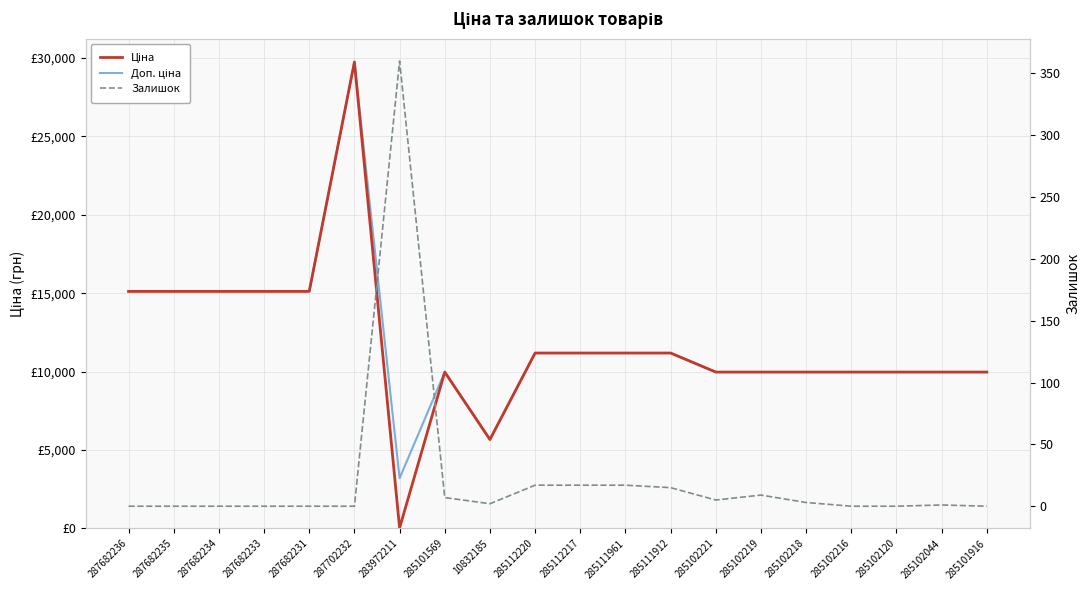

Reading left to right, extract all data points from this chart.

Ціна: 287682236=15120.0	287682235=15120.0	287682234=15120.0	287682233=15120.0	287682231=15120.0	287702232=29747.2	283972211=32.0	285101569=9975.0	10832185=5673.8	285112220=11188.2	285112217=11188.2	285111961=11188.2	285111912=11188.2	285102221=9975.0	285102219=9975.0	285102218=9975.0	285102216=9975.0	285102120=9975.0	285102044=9975.0	285101916=9975.0
Доп. ціна: 287682236=15120.0	287682235=15120.0	287682234=15120.0	287682233=15120.0	287682231=15120.0	287702232=29747.2	283972211=3205.0	285101569=9975.0	10832185=5673.8	285112220=11188.2	285112217=11188.2	285111961=11188.2	285111912=11188.2	285102221=9975.0	285102219=9975.0	285102218=9975.0	285102216=9975.0	285102120=9975.0	285102044=9975.0	285101916=9975.0
Залишок: 287682236=0.0	287682235=0.0	287682234=0.0	287682233=0.0	287682231=0.0	287702232=0.0	283972211=360.0	285101569=7.0	10832185=2.0	285112220=17.0	285112217=17.0	285111961=17.0	285111912=15.0	285102221=5.0	285102219=9.0	285102218=3.0	285102216=0.0	285102120=0.0	285102044=1.0	285101916=0.0